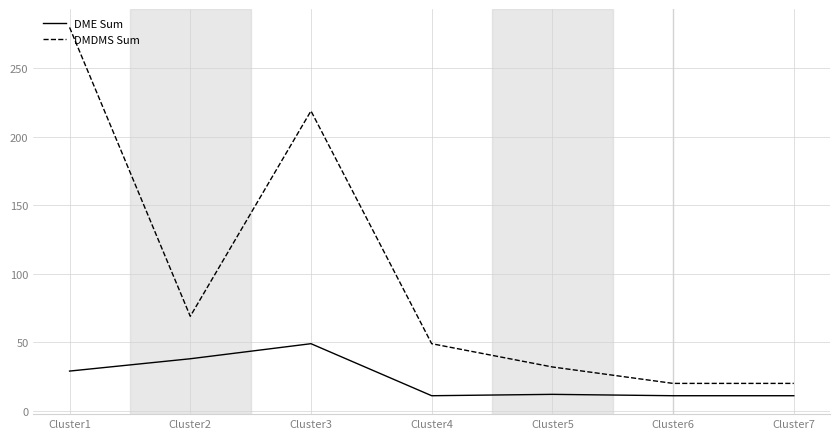

How many lines are shown in the chart?

2